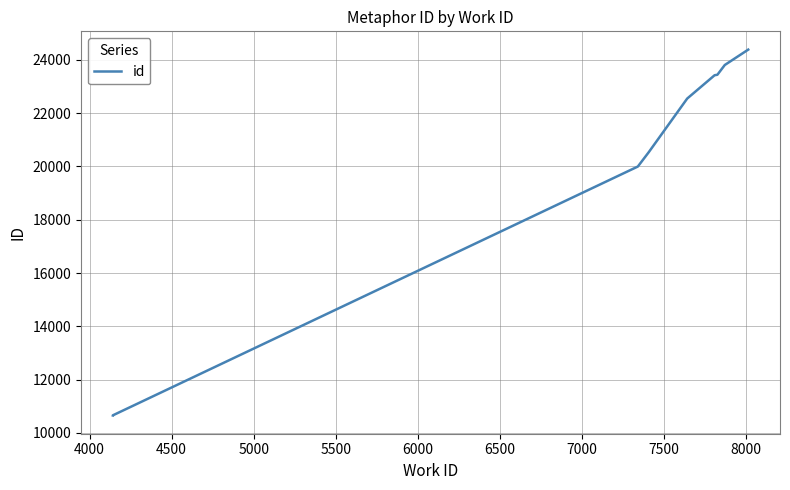

True or false: there are more than 2 points higher than both neighbors.

False